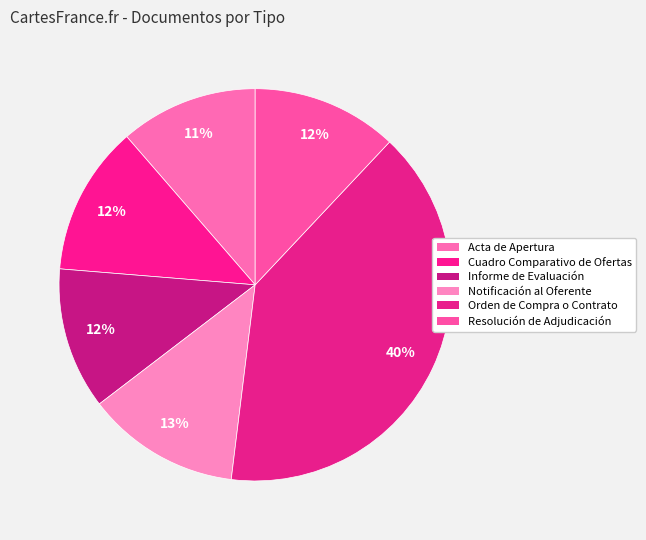

Count the number of slices in the pie.

6